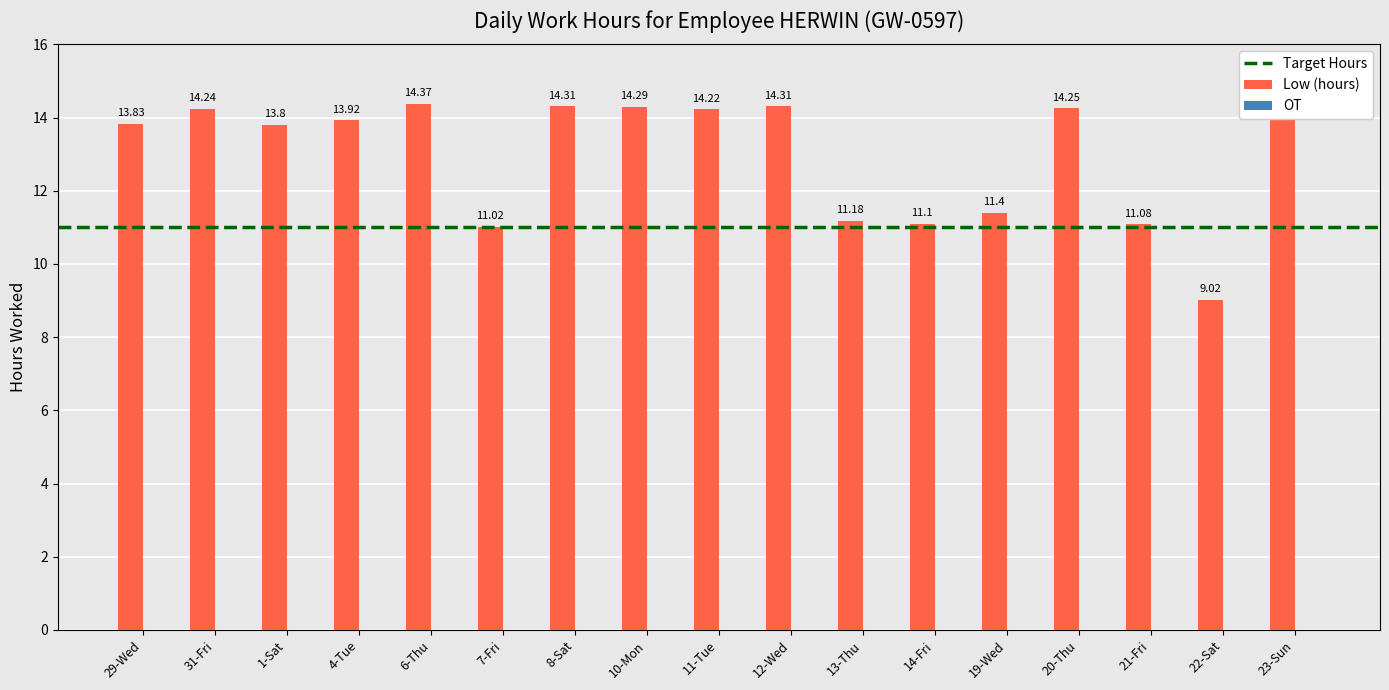

Does the chart contain any negative values?

No